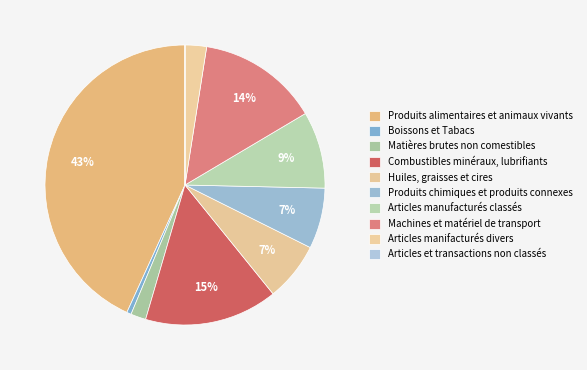

To the nearest percent, what percentage of the pie is Huiles, graisses et cires?

7%